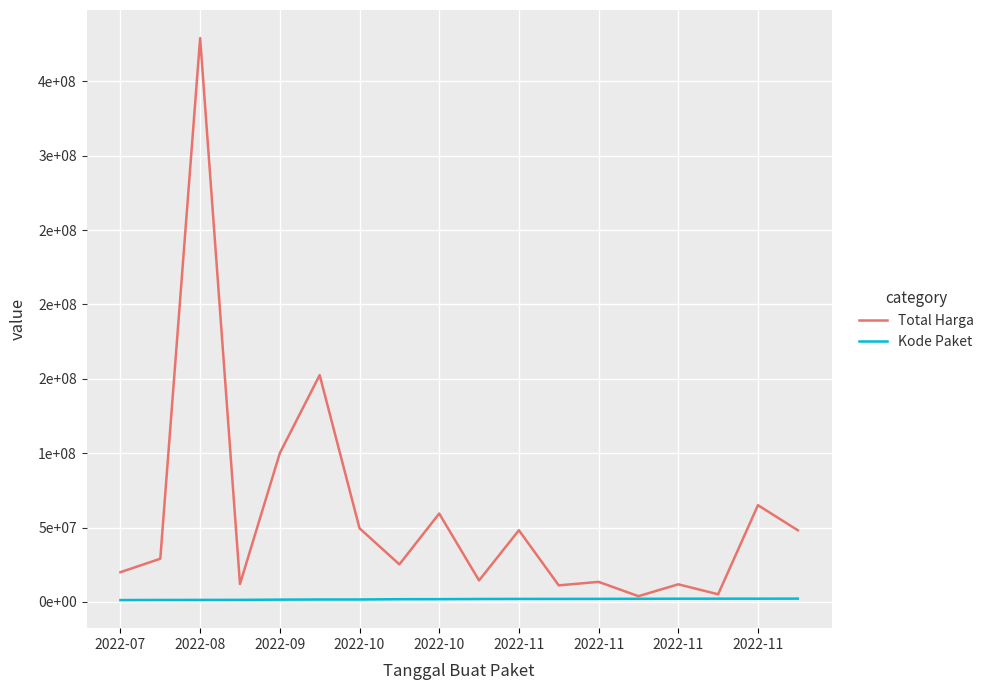

What are all the series names shown in the legend?

Total Harga, Kode Paket